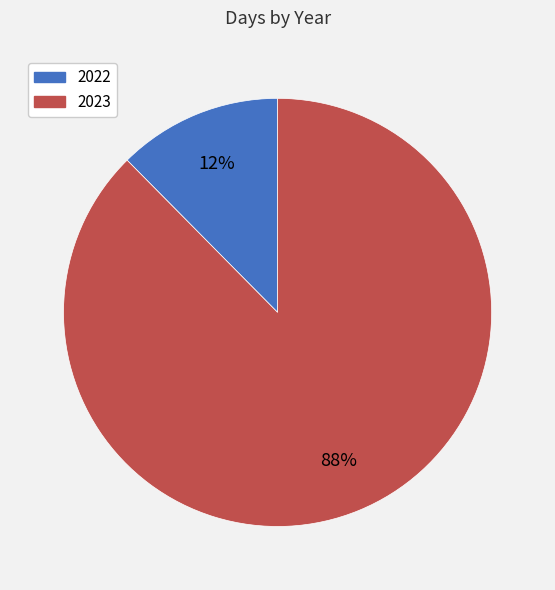

How many slices are in this pie chart?

2